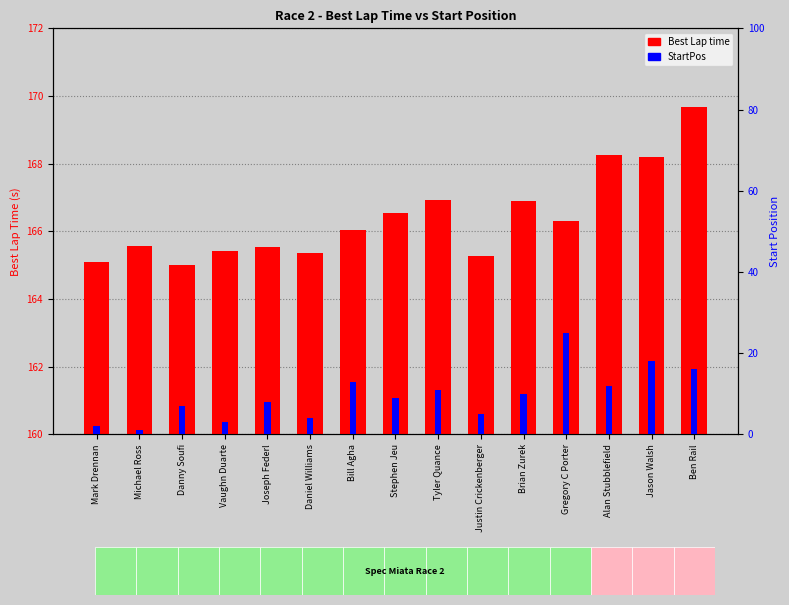

Rank the series by their maximum value, from lowest to highest.

StartPos, Best Lap time